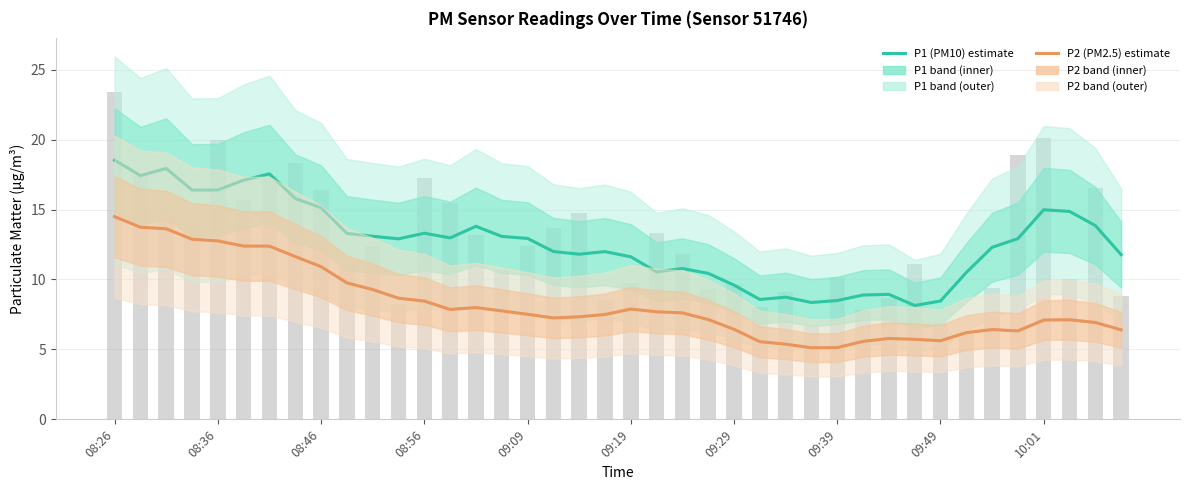

What is the difference between the maximum and minimum values in the P2 (PM2.5) series?

9.4